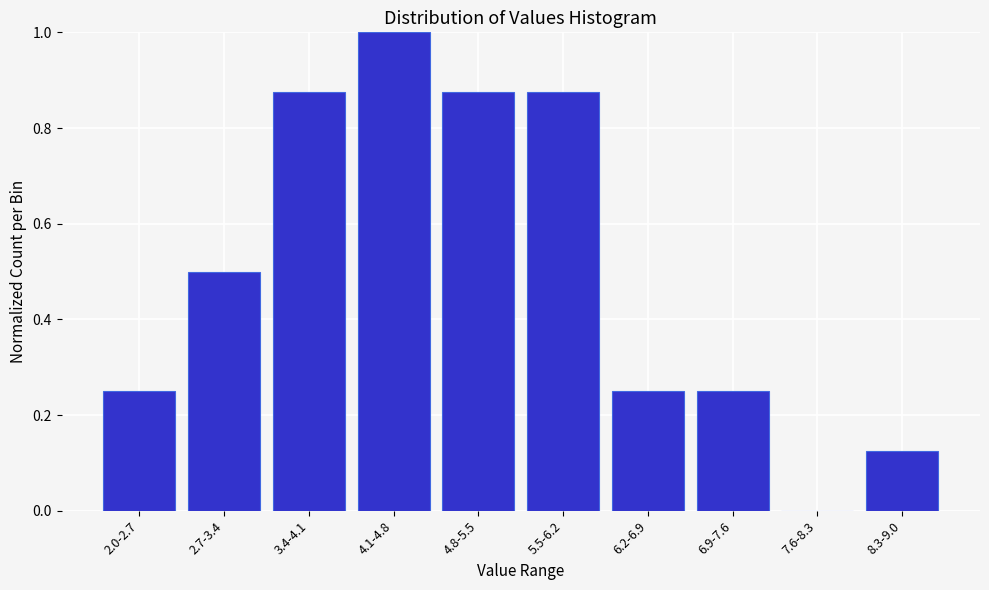

The chart shows a value of 1.0 at 4.1-4.8. True or false?

True